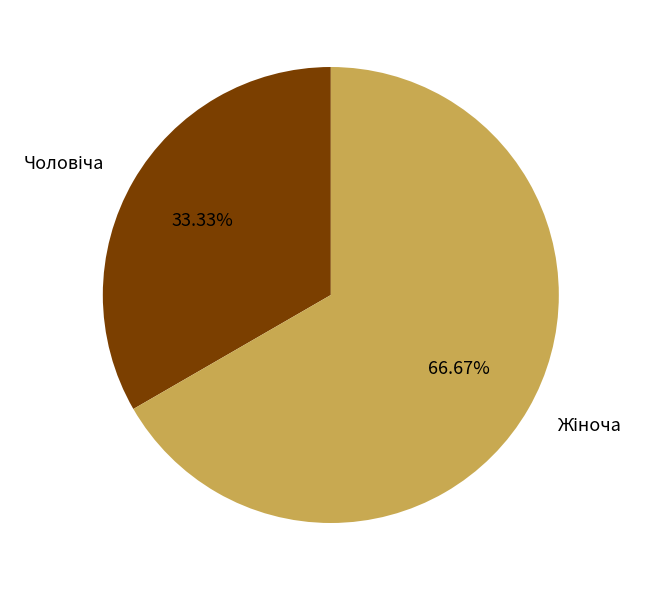

Is there a majority slice in this chart?

Yes